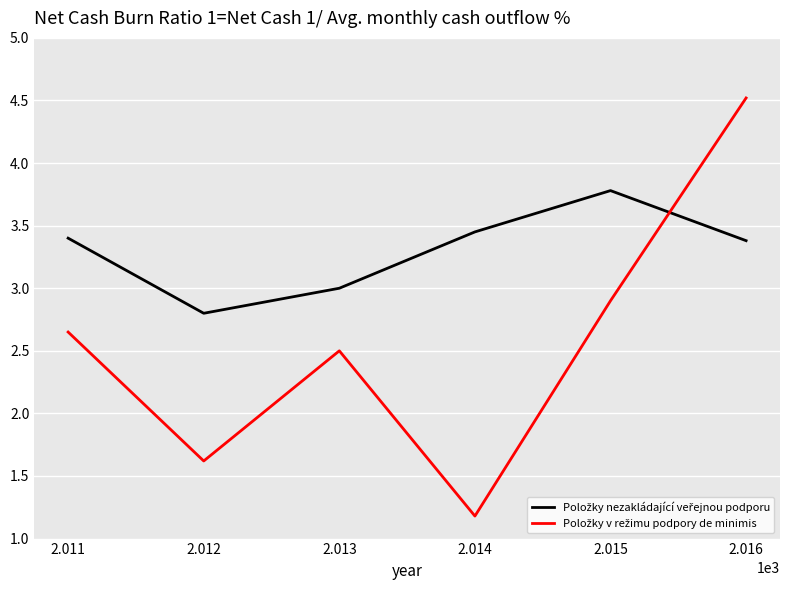

What is the maximum value shown in the chart?

4.5